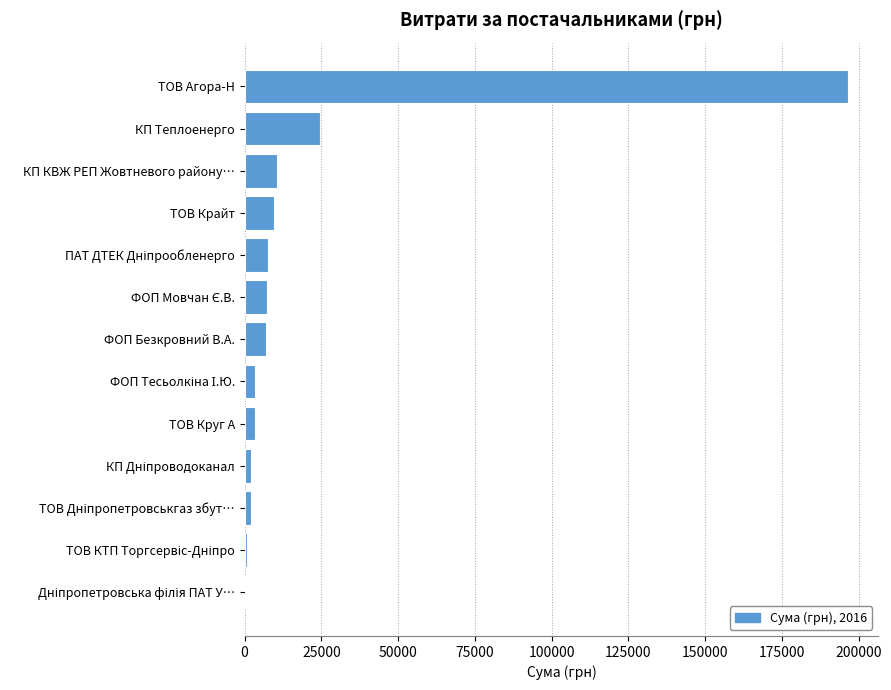

The value at ТОВ Крайт is 9508.1. True or false?

True